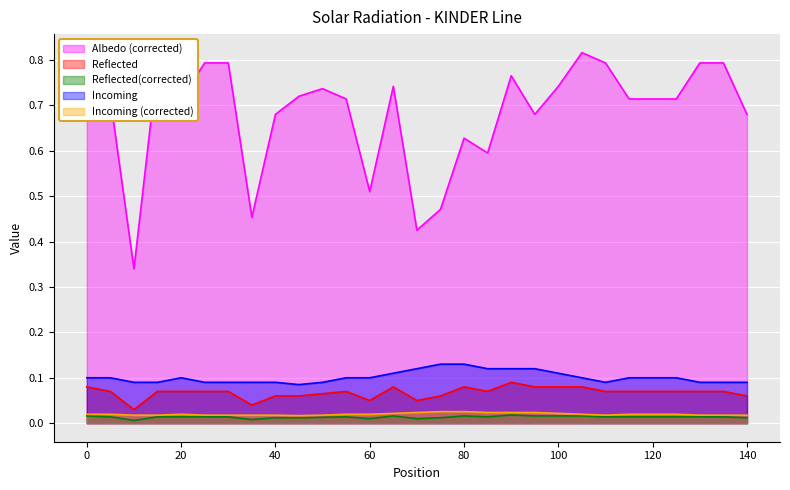

What is the total value across all series at 125?

0.9